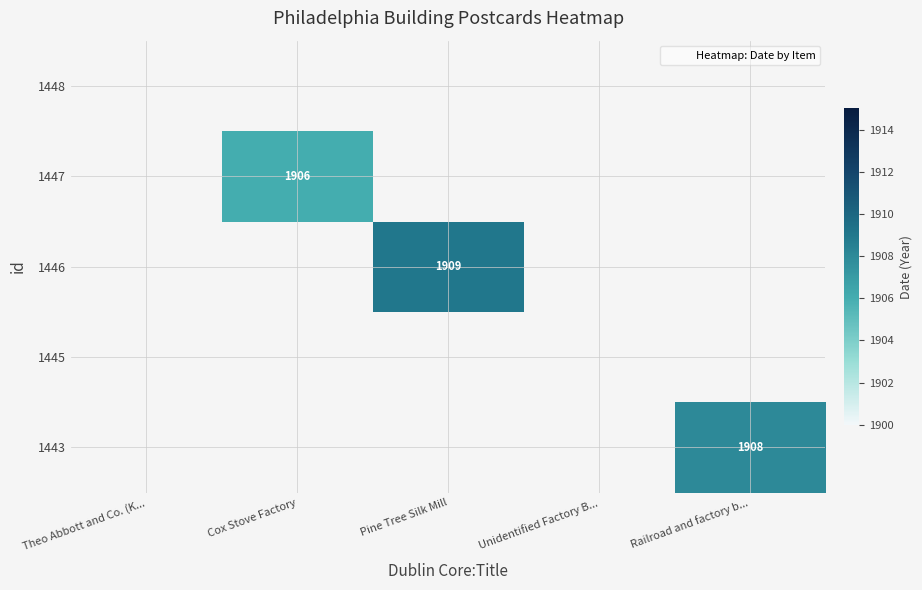

Rank the series by their maximum value, from lowest to highest.

1448, 1445, 1447, 1443, 1446